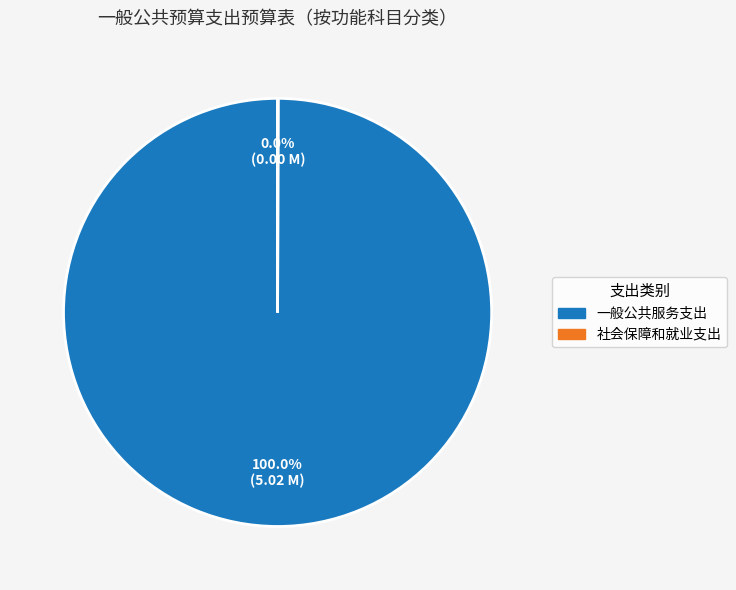

Is there any slice that represents more than half of the pie?

Yes